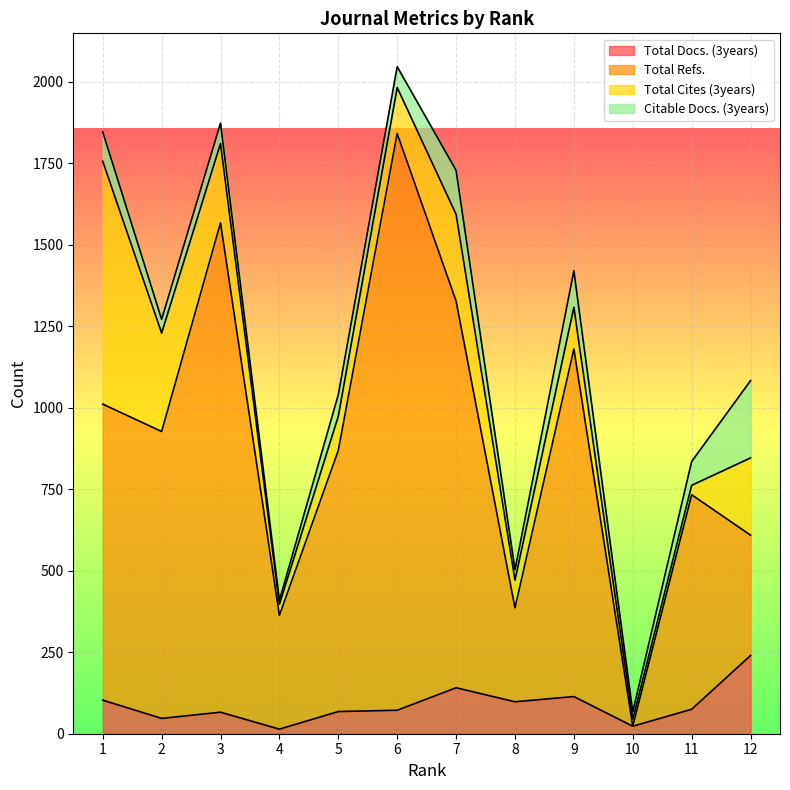

The Total Refs. series shows 1841 at 6. True or false?

True